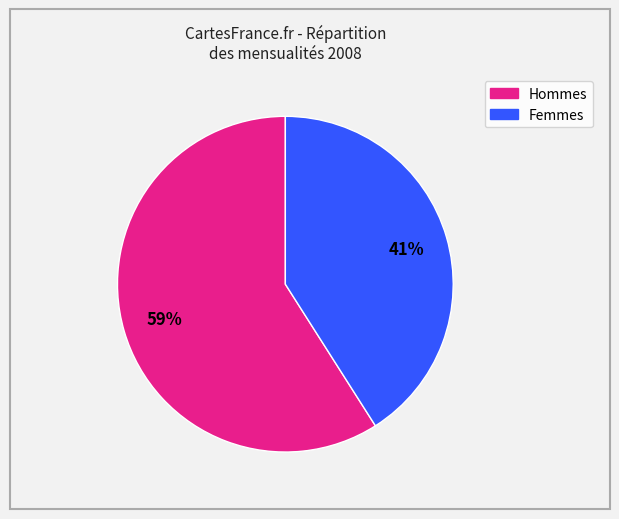

To the nearest percent, what is the average slice percentage?

50%